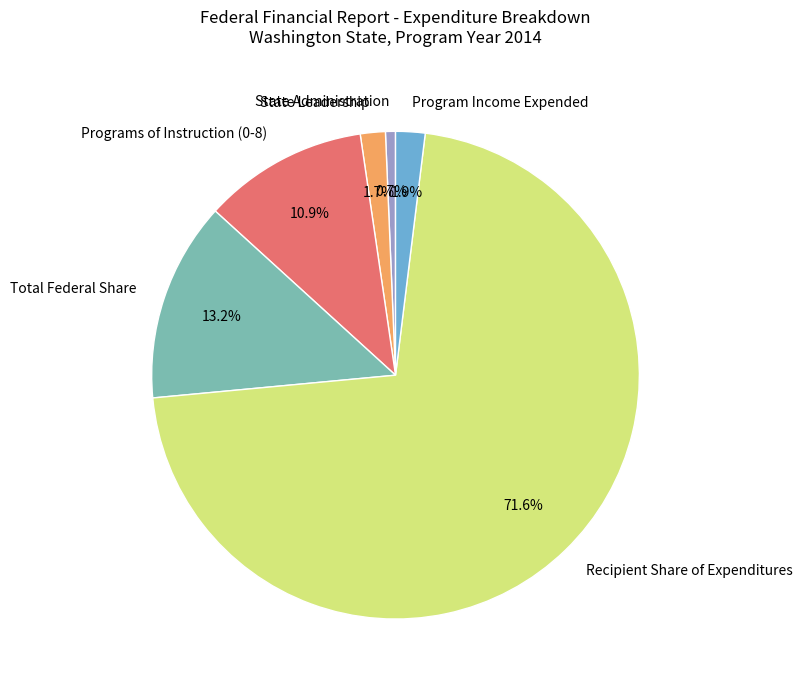

What is the smallest slice in the pie chart?

State Administration